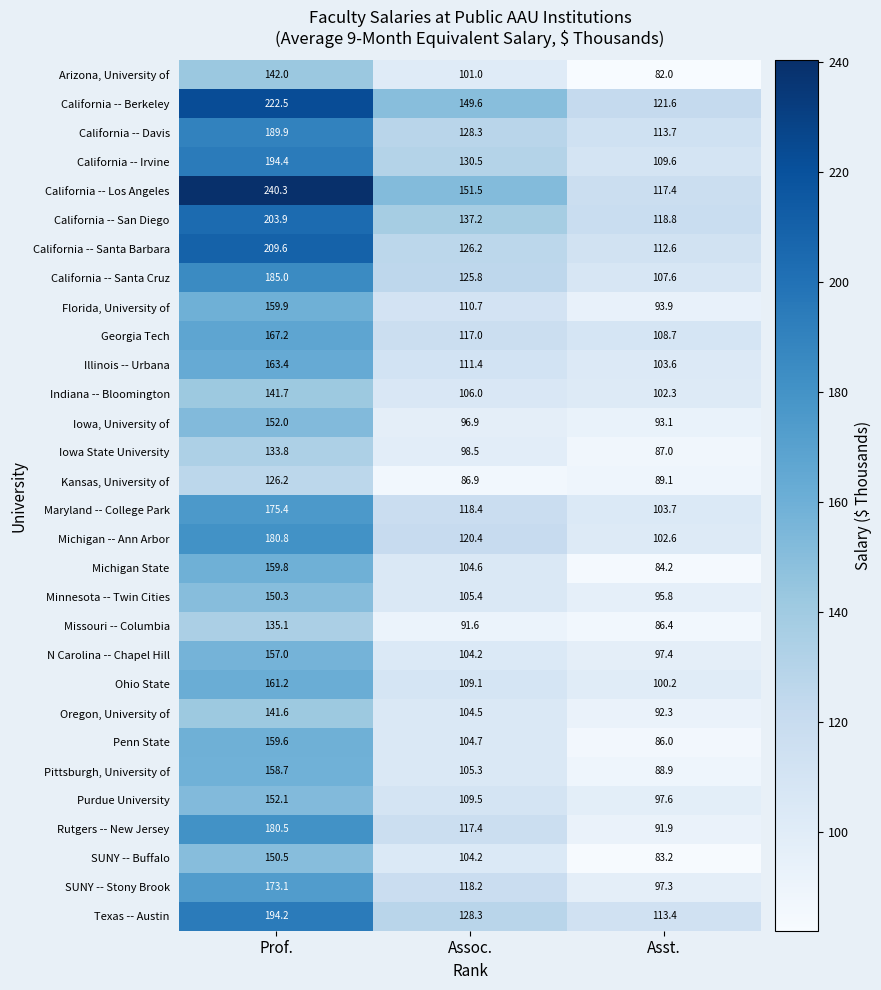

True or false: Illinois -- Urbana has a value of 163.4 at Prof..

True